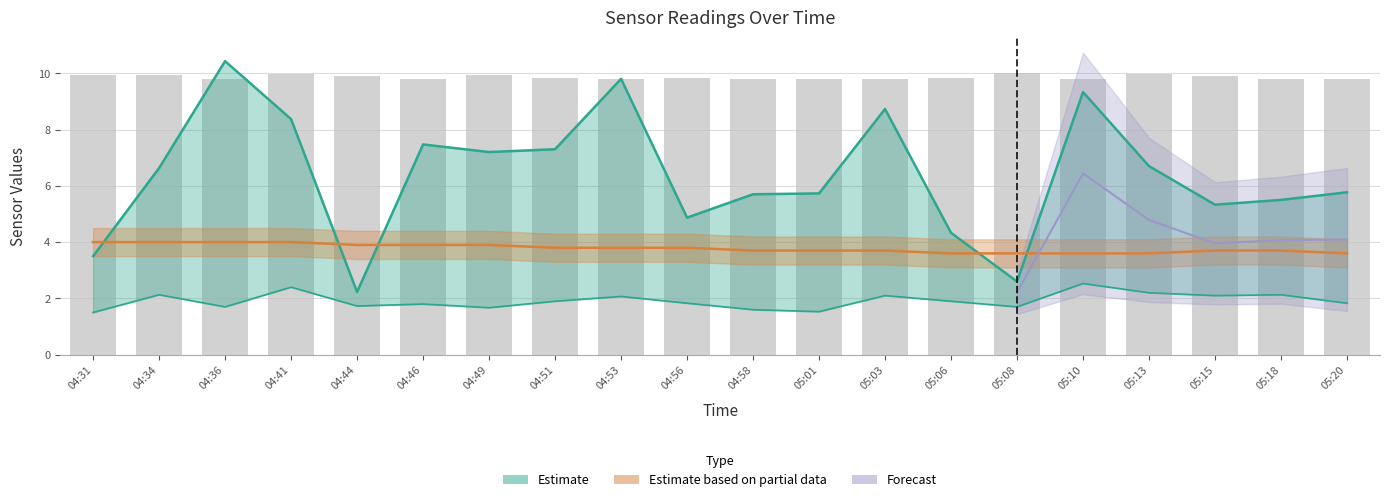

How many series are shown in this chart?

3